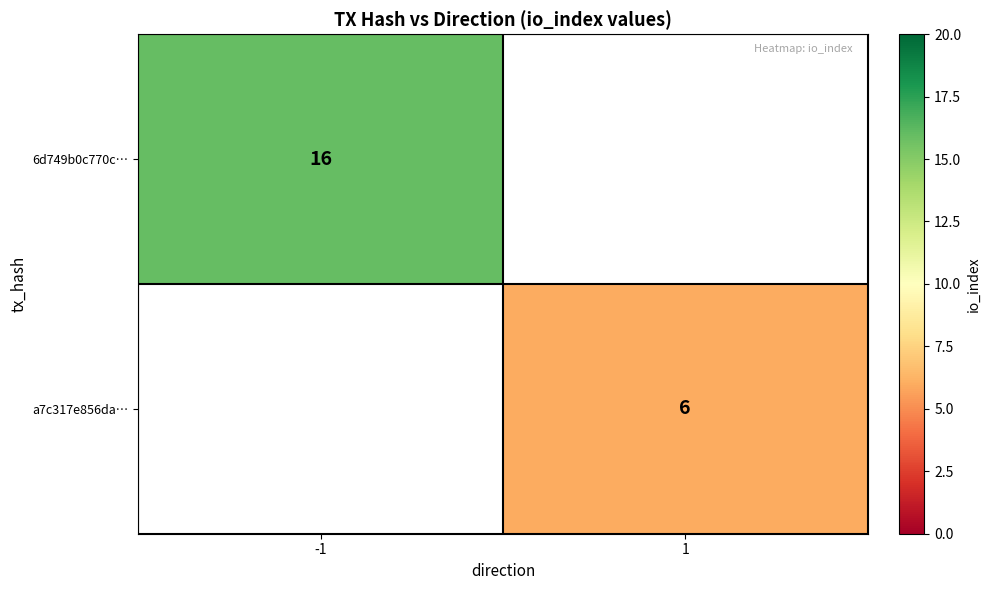

Is it true that 6d749b0c770c… equals 16 at -1?

True